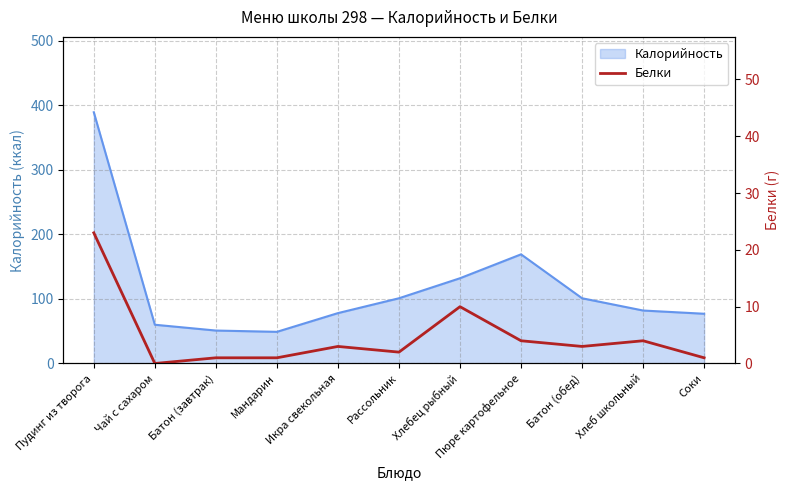

Does the chart have visible grid lines?

Yes